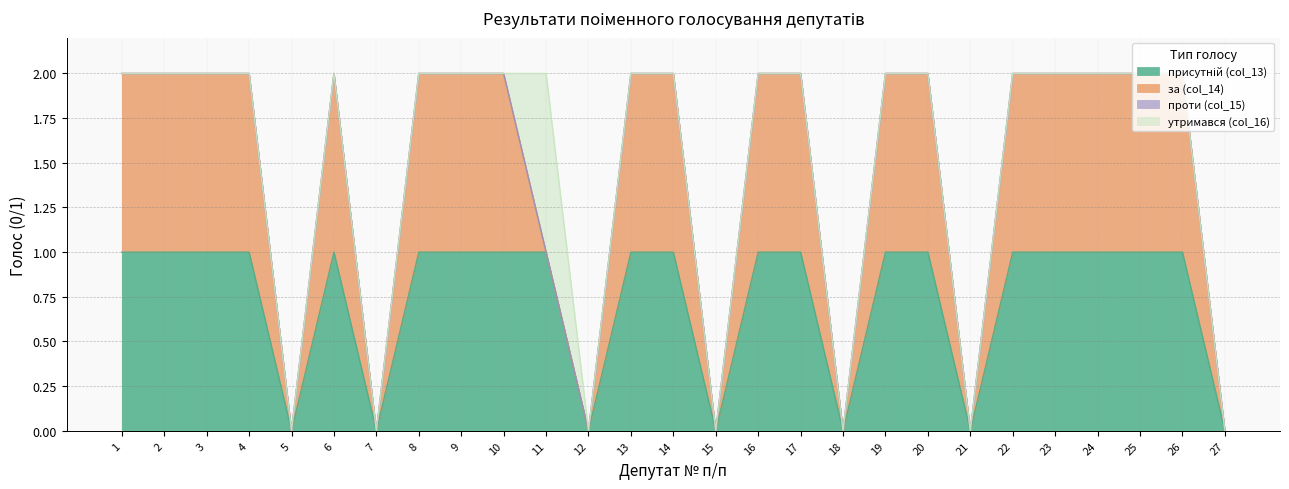

True or false: проти (col_15) has a value of 0 at 3.

True